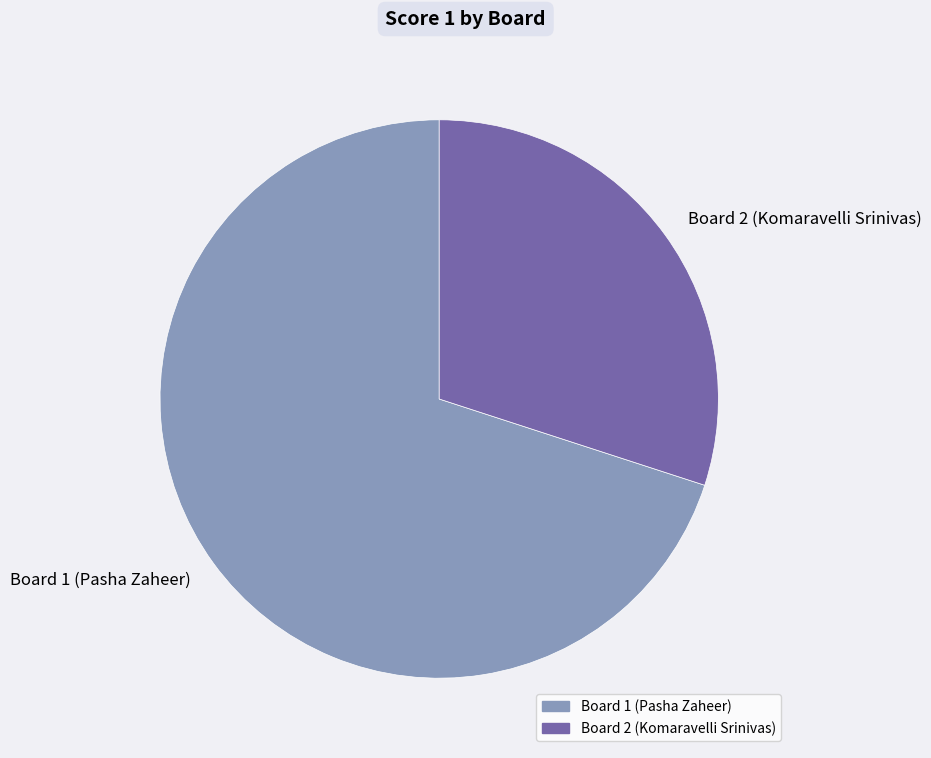

Approximately how many times larger is the value at Board 2 (Komaravelli Srinivas) compared to Board 1 (Pasha Zaheer)?

0.4